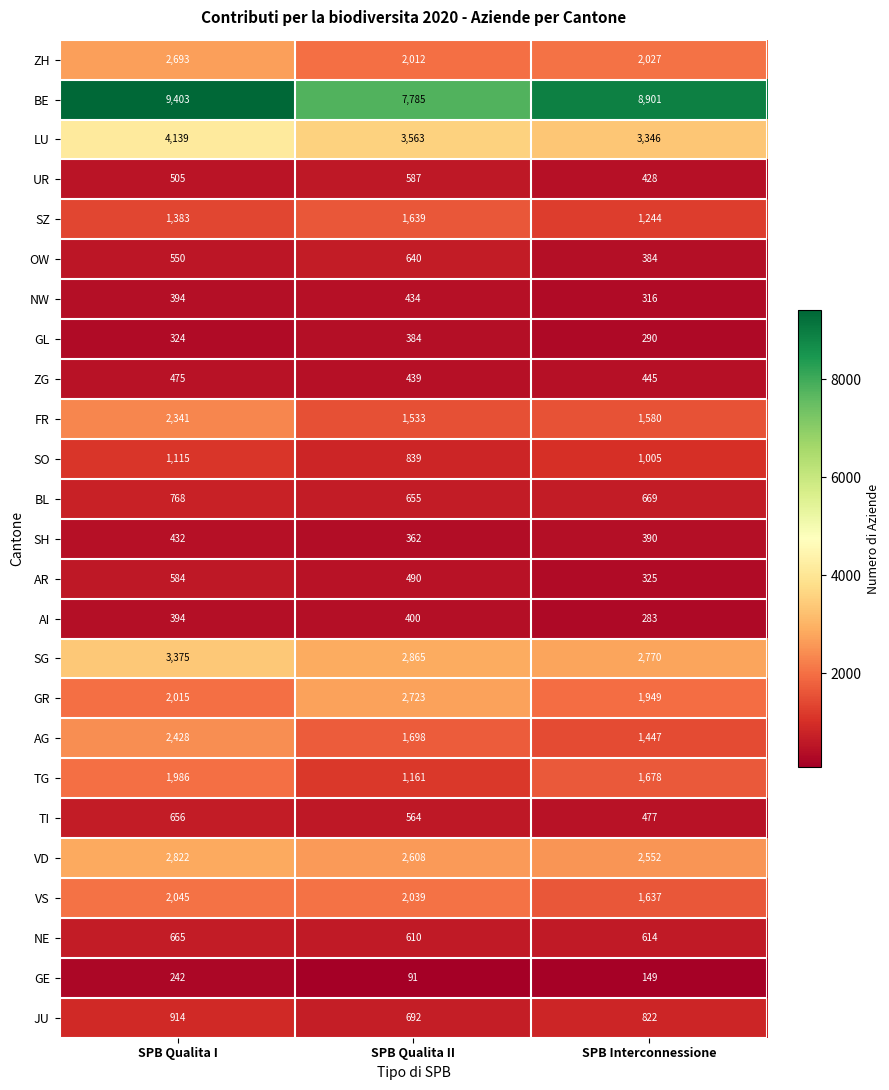

List the series in order of their peak value, lowest first.

GE, GL, AI, SH, NW, ZG, AR, UR, OW, TI, NE, BL, JU, SO, SZ, TG, VS, FR, AG, ZH, GR, VD, SG, LU, BE